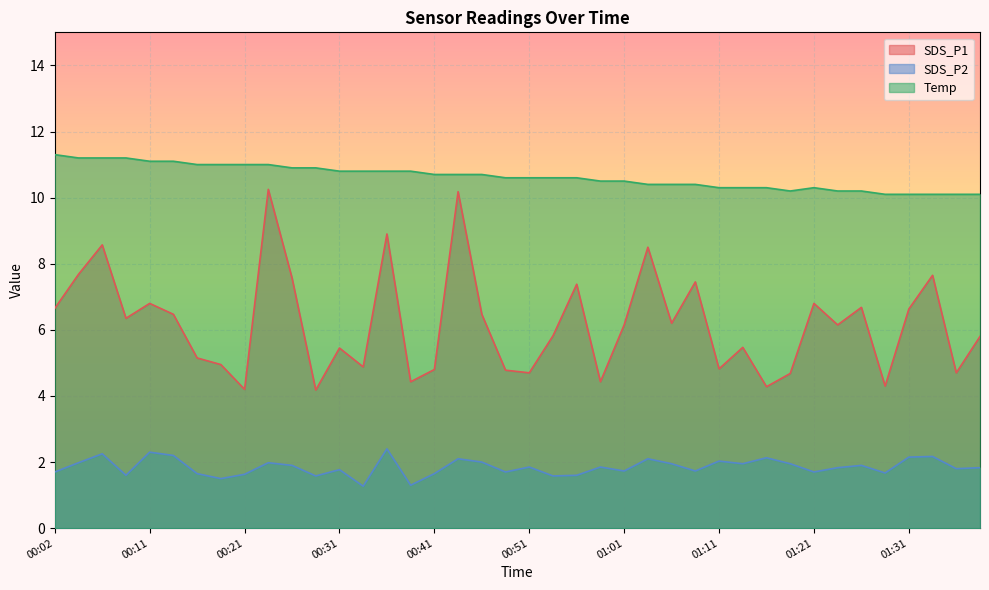

Reading left to right, transcribe all the data shown in this chart.

SDS_P1: 00:02=6.7	00:04=7.7	00:06=8.6	00:09=6.3	00:11=6.8	00:14=6.5	00:16=5.2	00:19=5.0	00:21=4.2	00:24=10.2	00:26=7.6	00:29=4.2	00:31=5.5	00:33=4.9	00:36=8.9	00:38=4.4	00:41=4.8	00:43=10.2	00:46=6.5	00:48=4.8	00:51=4.7	00:53=5.8	00:56=7.4	00:58=4.4	01:01=6.2	01:03=8.5	01:06=6.2	01:08=7.5	01:11=4.8	01:13=5.5	01:16=4.3	01:19=4.7	01:21=6.8	01:24=6.2	01:26=6.7	01:28=4.3	01:31=6.6	01:33=7.7	01:36=4.7	01:38=5.8
SDS_P2: 00:02=1.7	00:04=2.0	00:06=2.2	00:09=1.6	00:11=2.3	00:14=2.2	00:16=1.6	00:19=1.5	00:21=1.6	00:24=2.0	00:26=1.9	00:29=1.6	00:31=1.8	00:33=1.3	00:36=2.4	00:38=1.3	00:41=1.6	00:43=2.1	00:46=2.0	00:48=1.7	00:51=1.9	00:53=1.6	00:56=1.6	00:58=1.9	01:01=1.7	01:03=2.1	01:06=1.9	01:08=1.7	01:11=2.0	01:13=1.9	01:16=2.1	01:19=1.9	01:21=1.7	01:24=1.8	01:26=1.9	01:28=1.7	01:31=2.1	01:33=2.2	01:36=1.8	01:38=1.8
Temp: 00:02=11.3	00:04=11.2	00:06=11.2	00:09=11.2	00:11=11.1	00:14=11.1	00:16=11.0	00:19=11.0	00:21=11.0	00:24=11.0	00:26=10.9	00:29=10.9	00:31=10.8	00:33=10.8	00:36=10.8	00:38=10.8	00:41=10.7	00:43=10.7	00:46=10.7	00:48=10.6	00:51=10.6	00:53=10.6	00:56=10.6	00:58=10.5	01:01=10.5	01:03=10.4	01:06=10.4	01:08=10.4	01:11=10.3	01:13=10.3	01:16=10.3	01:19=10.2	01:21=10.3	01:24=10.2	01:26=10.2	01:28=10.1	01:31=10.1	01:33=10.1	01:36=10.1	01:38=10.1